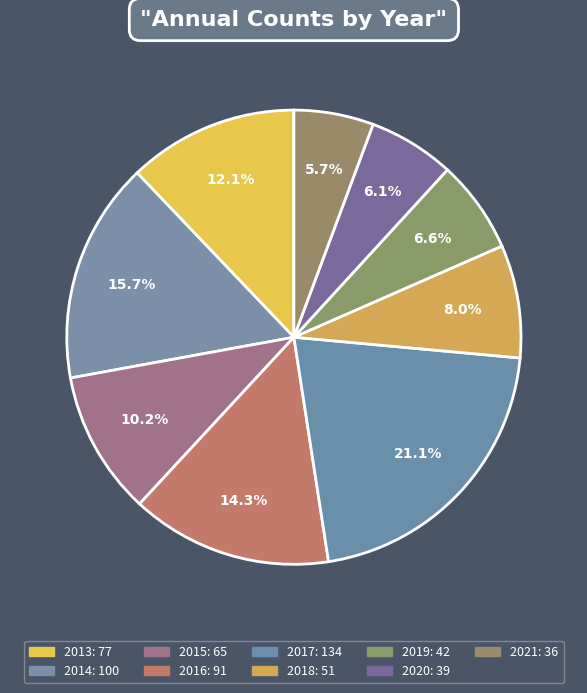

Is the sum of 2017 and 2019 greater than half?

No